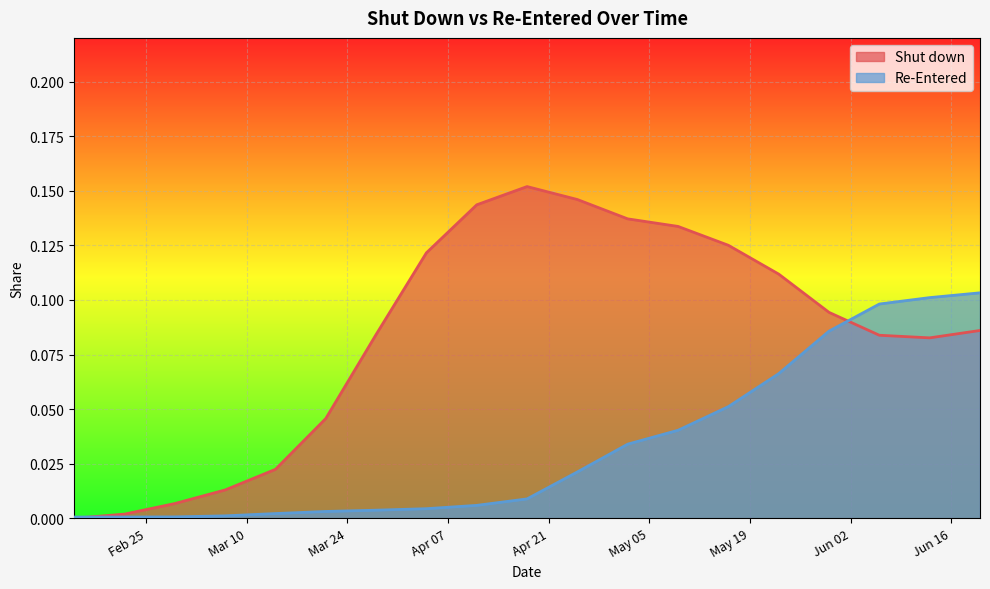

Where is the first local minimum for Re-Entered?

2020-02-22